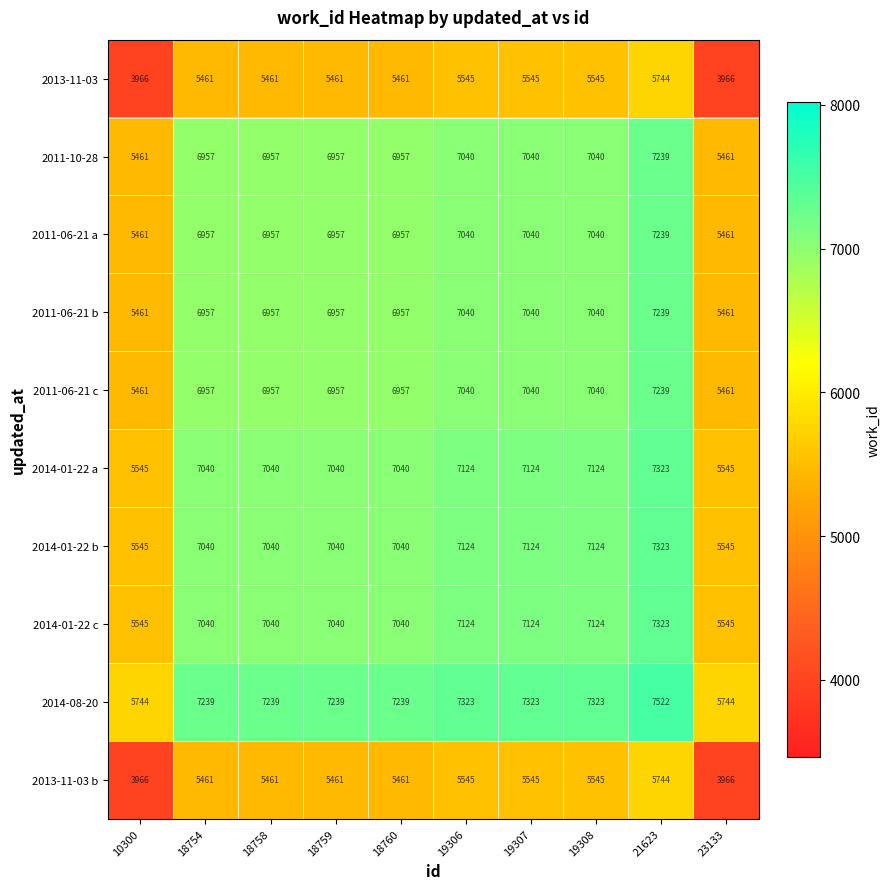

What is the difference between the second highest and second lowest values in the 2014-01-22 b series?

1579